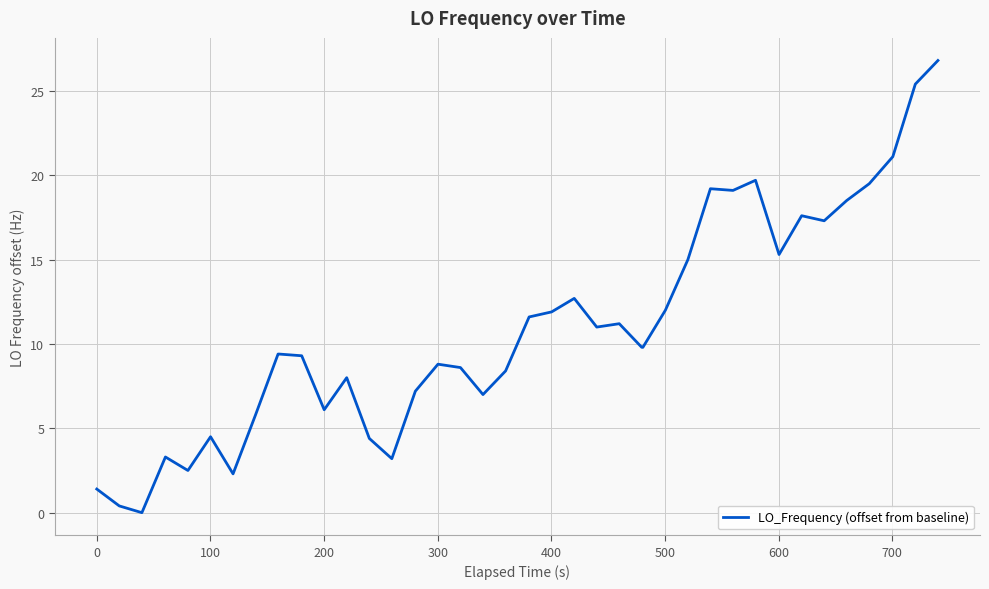

What is the maximum value shown in the chart?

26.8